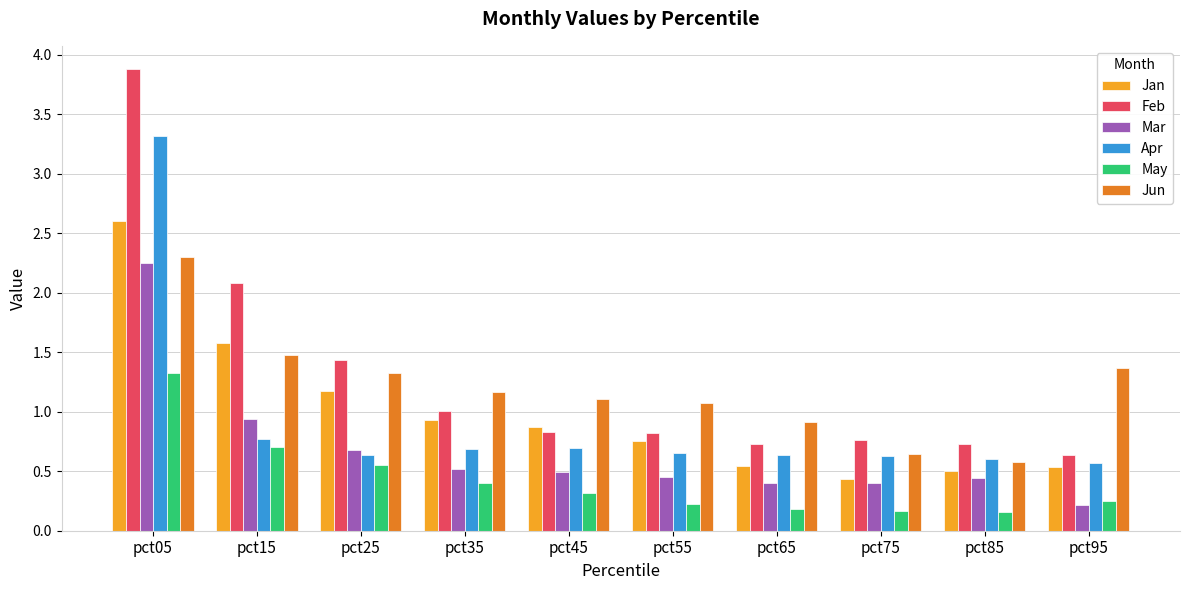

The Mar series shows 0.1 at pct55. True or false?

False